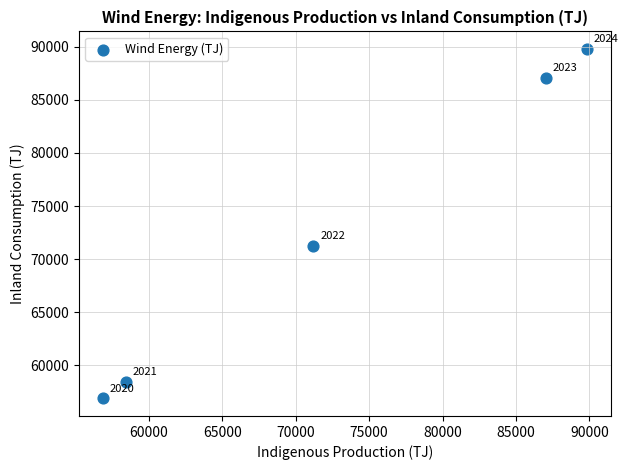

What is the average Y value?

72673.0